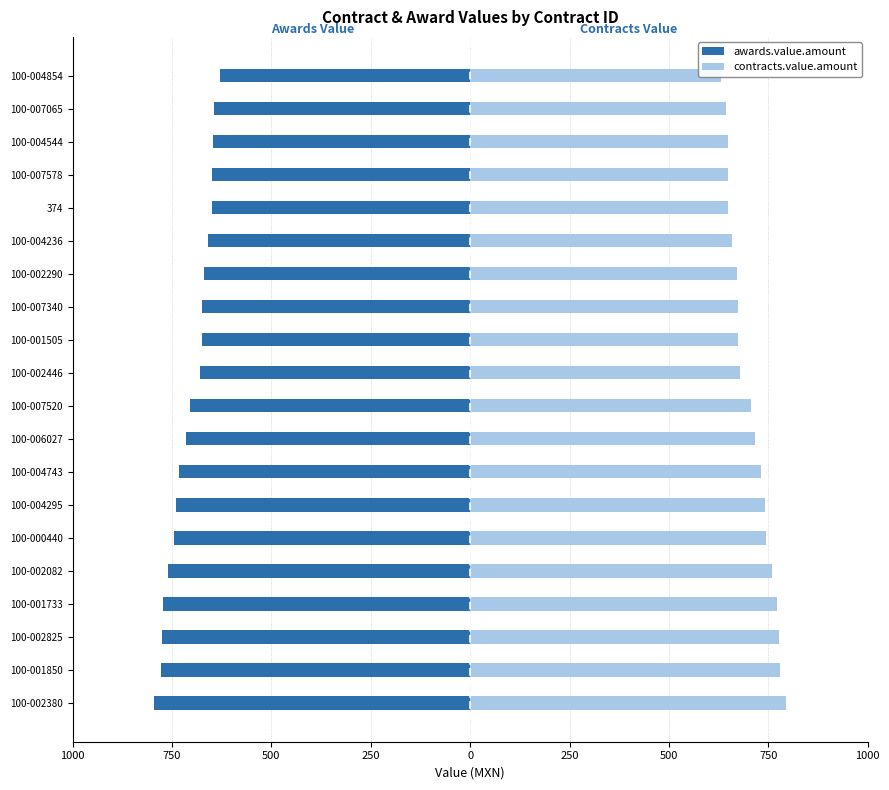

Which series changed the most between 100-000440 and 374?

awards.value.amount